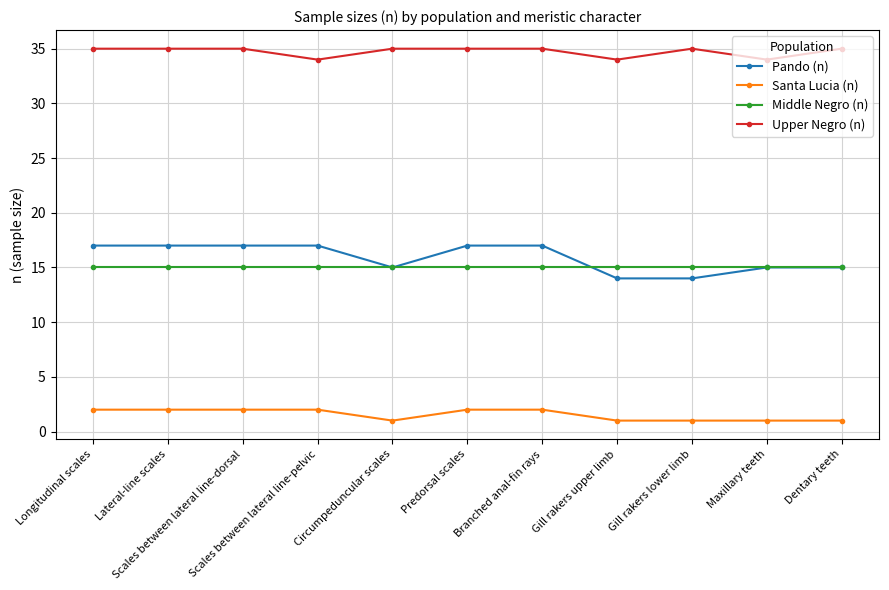

What are all the series names shown in the legend?

Pando (n), Santa Lucia (n), Middle Negro (n), Upper Negro (n)